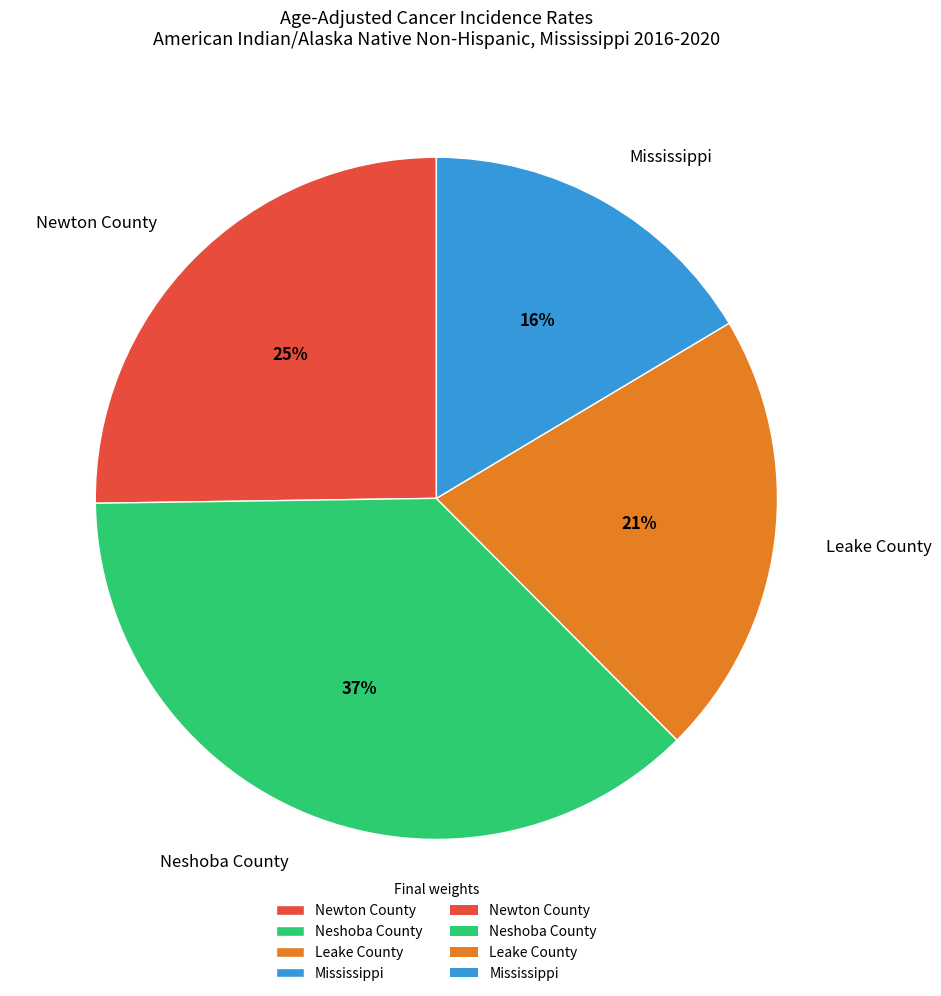

Between Leake County and Mississippi, which is larger?

Leake County